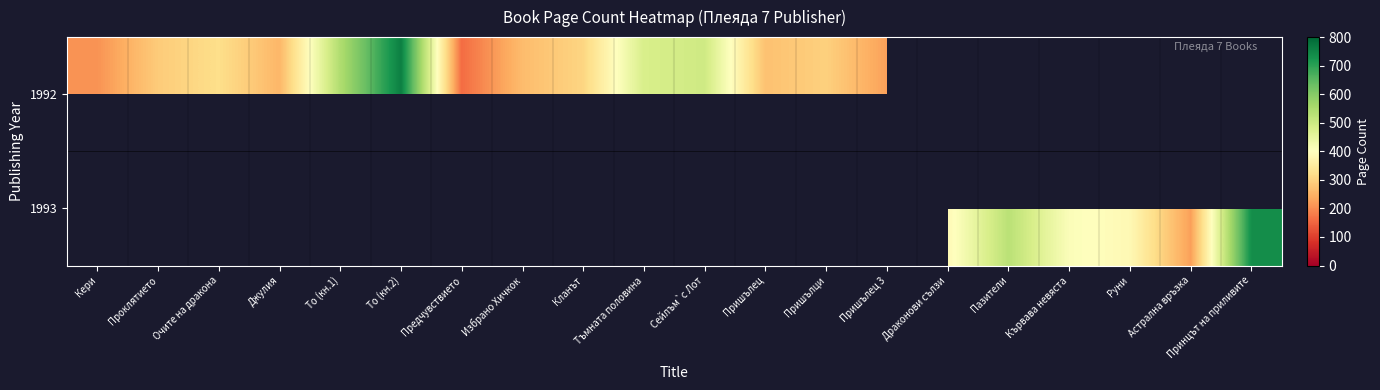

Count the number of data series in this chart.

2